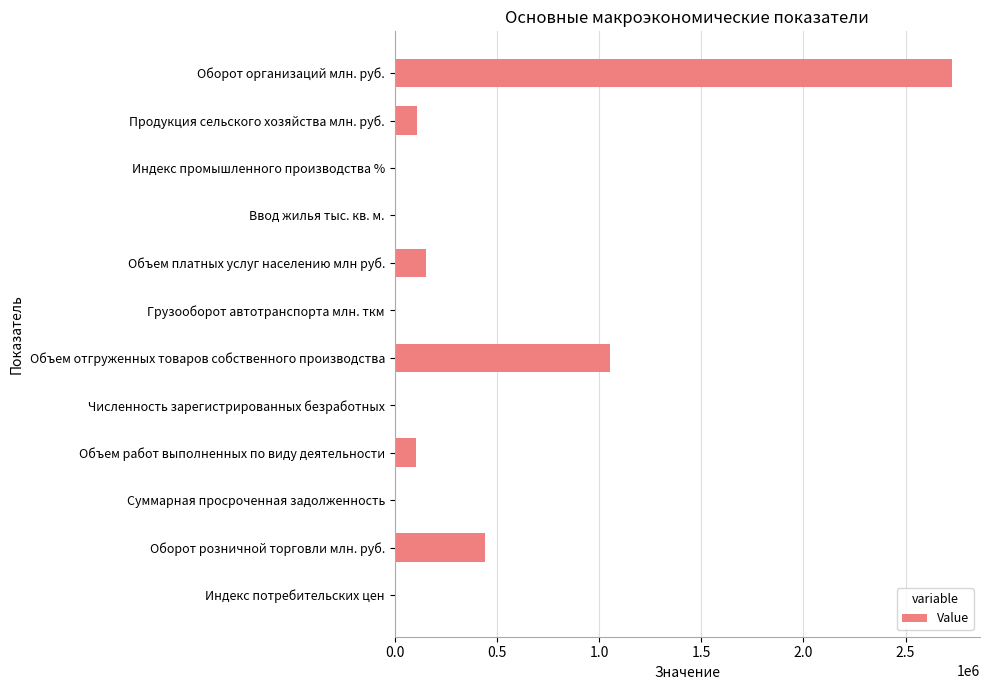

What is the sum of all values?

4590592.3